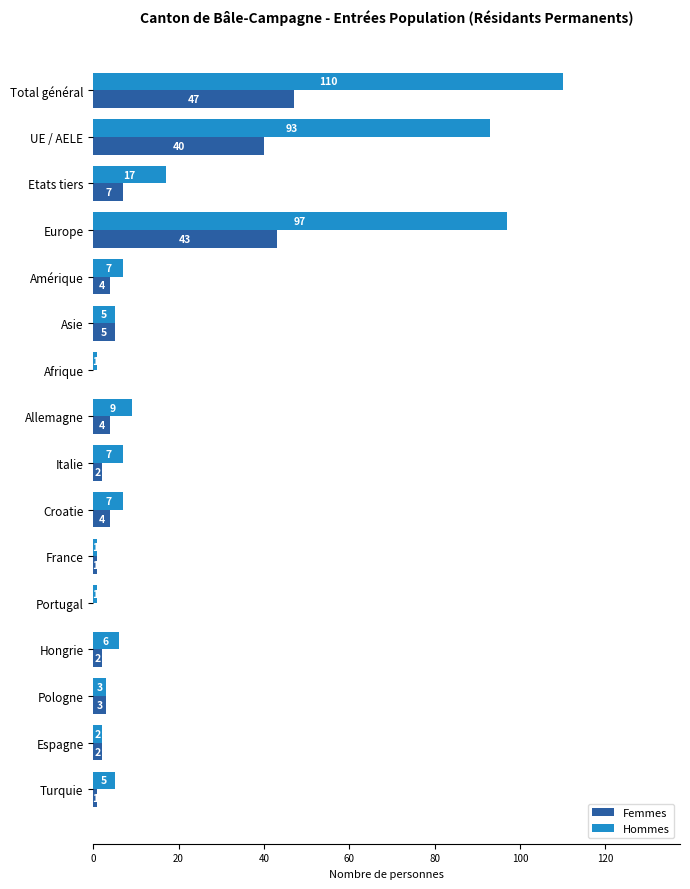

Which series changed the most between UE / AELE and Portugal?

Hommes